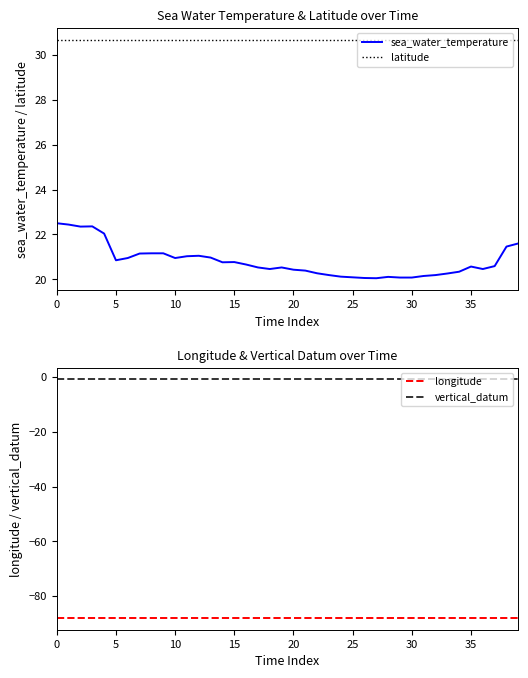

True or false: latitude and longitude cross at least once.

False